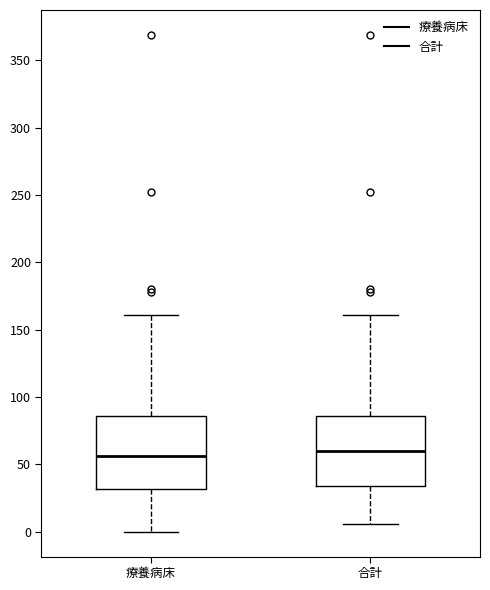

Reading left to right, read every box against the y-axis: the position of its median line, the range the box covers, and the ends of its whiskers. The values are not printed on the chart, so give them approximately, as read against the axis.

療養病床: median 55, box 30 to 85, whiskers 0 to 160
合計: median 60, box 35 to 85, whiskers 5 to 160